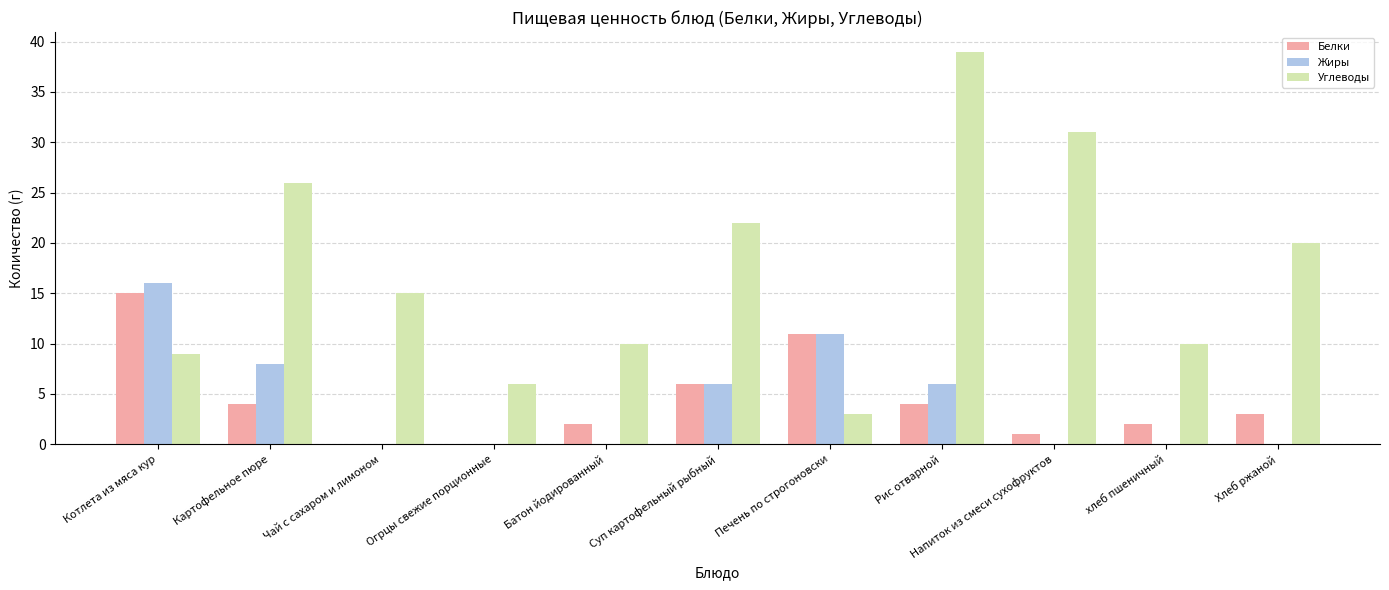

How many data points does each series have?

11